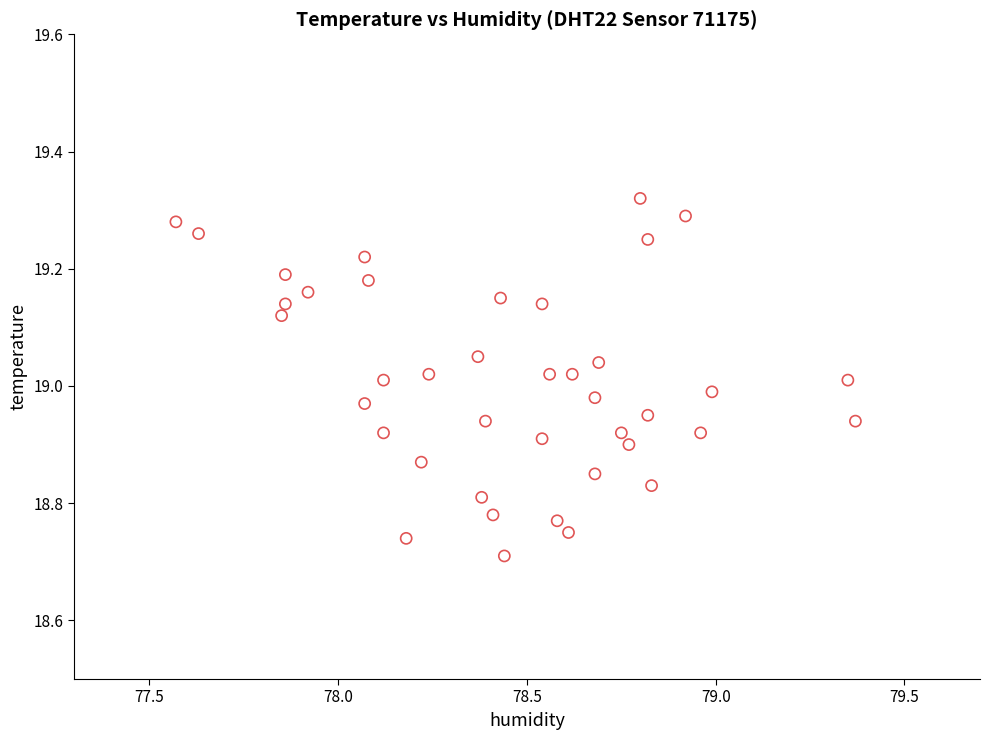

What is the range of X values (max minus min)?

1.8